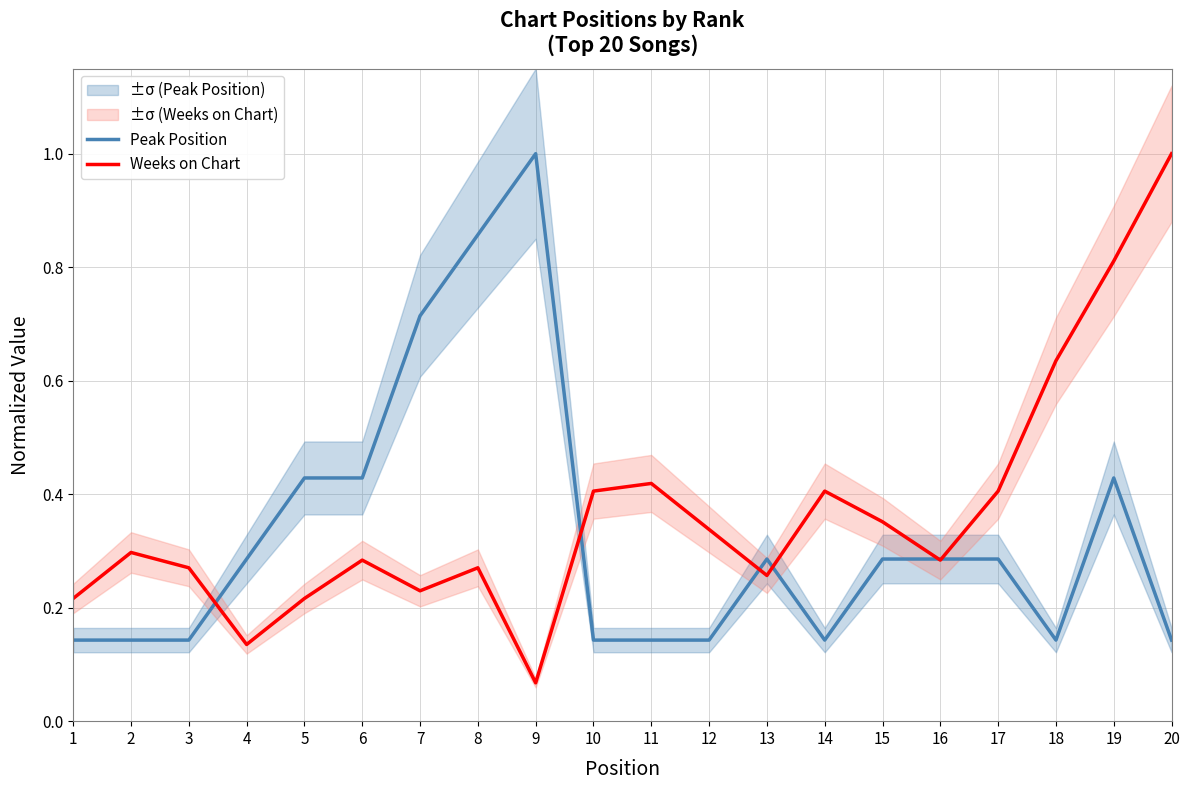

List the series in order of their overall mean, highest first.

Weeks on Chart, Peak Position